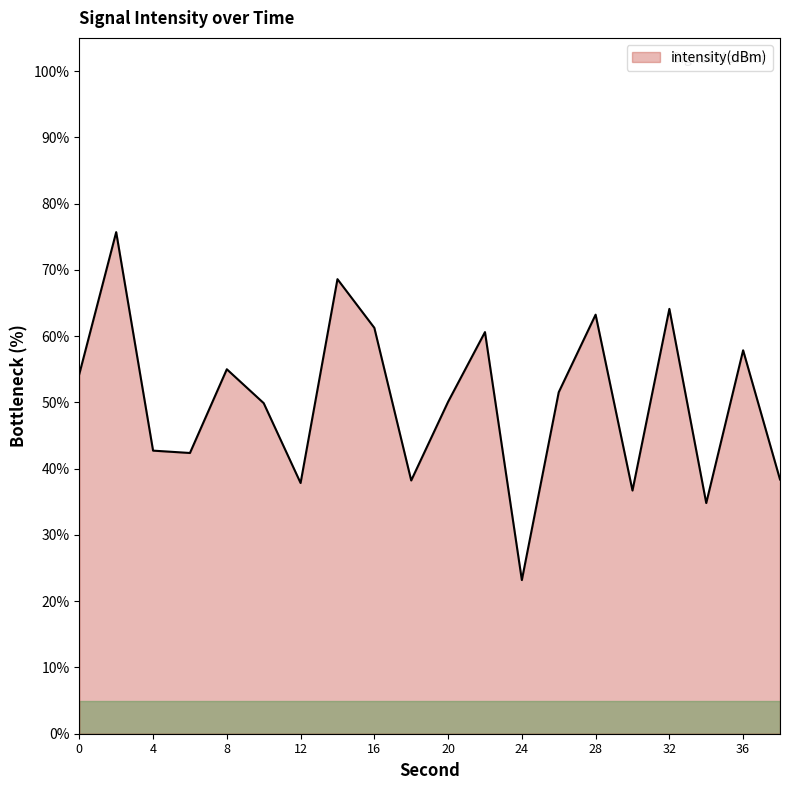

What is the difference between the maximum and minimum values?

52.5